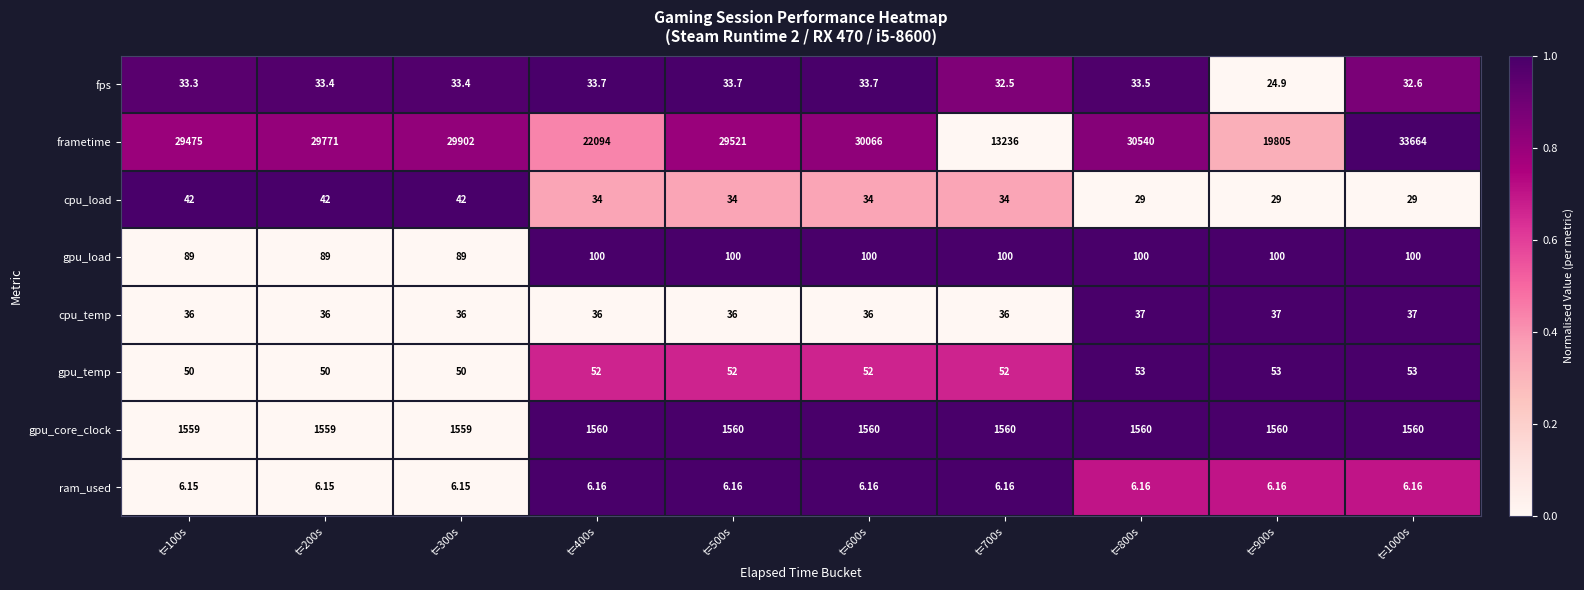

Which series has the largest total across all categories?

frametime